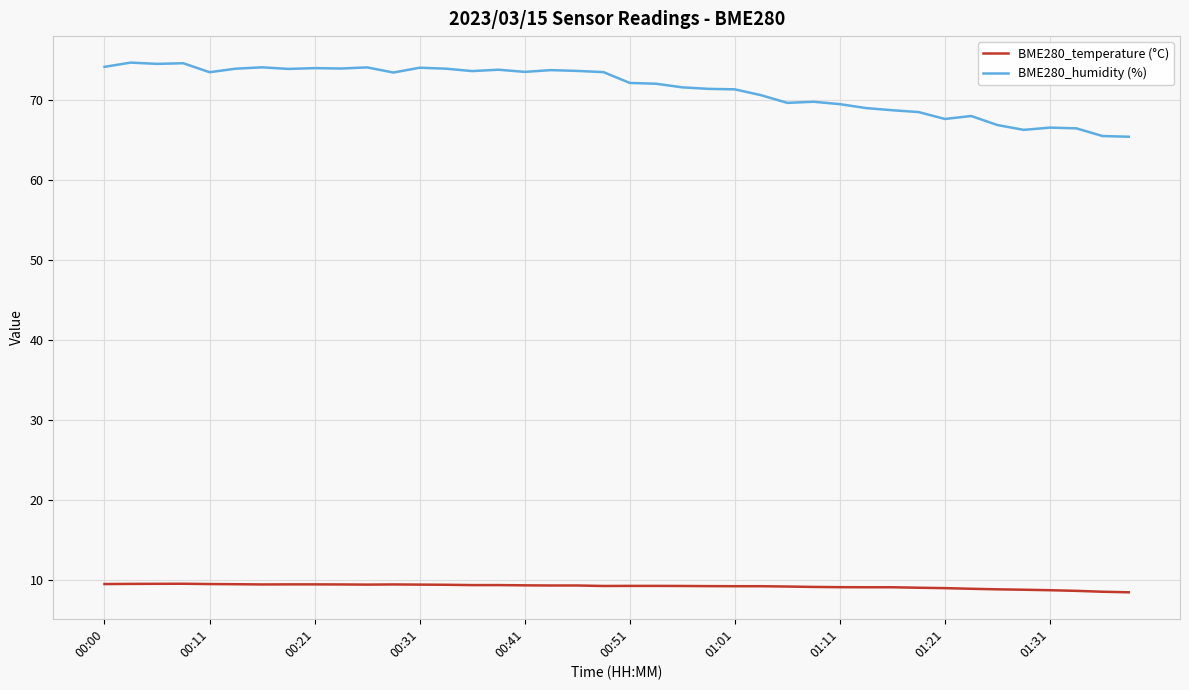

Rank the series by their average value, from highest to lowest.

BME280_humidity (%), BME280_temperature (°C)